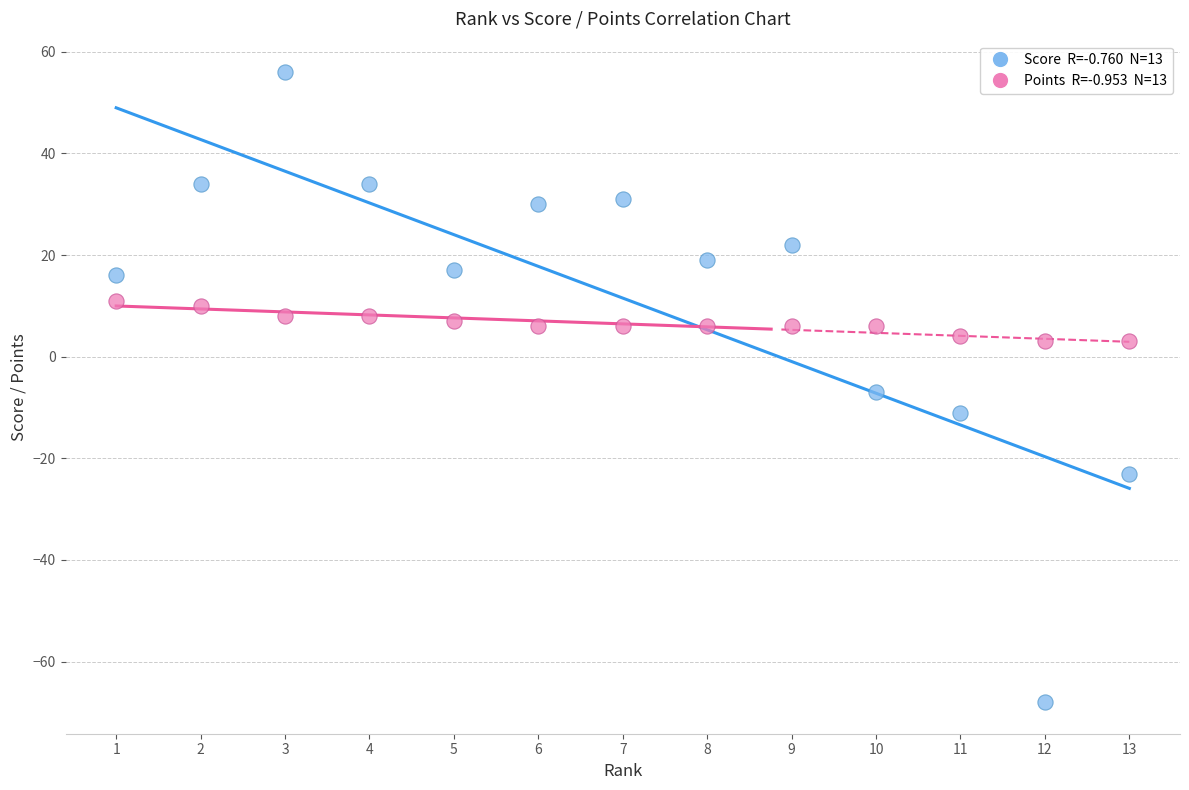

Across all data points, what is the range of X values (max minus min)?

12